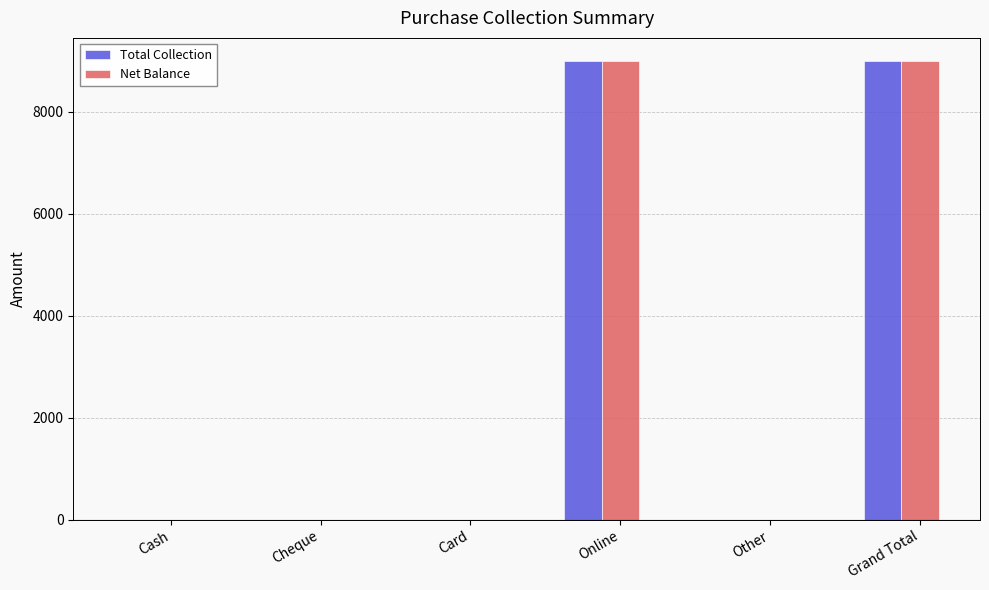

Reading left to right, list all the values displayed in this chart.

Total Collection: Cash=0	Cheque=0	Card=0	Online=9000	Other=0	Grand Total=9000
Net Balance: Cash=0	Cheque=0	Card=0	Online=9000	Other=0	Grand Total=9000